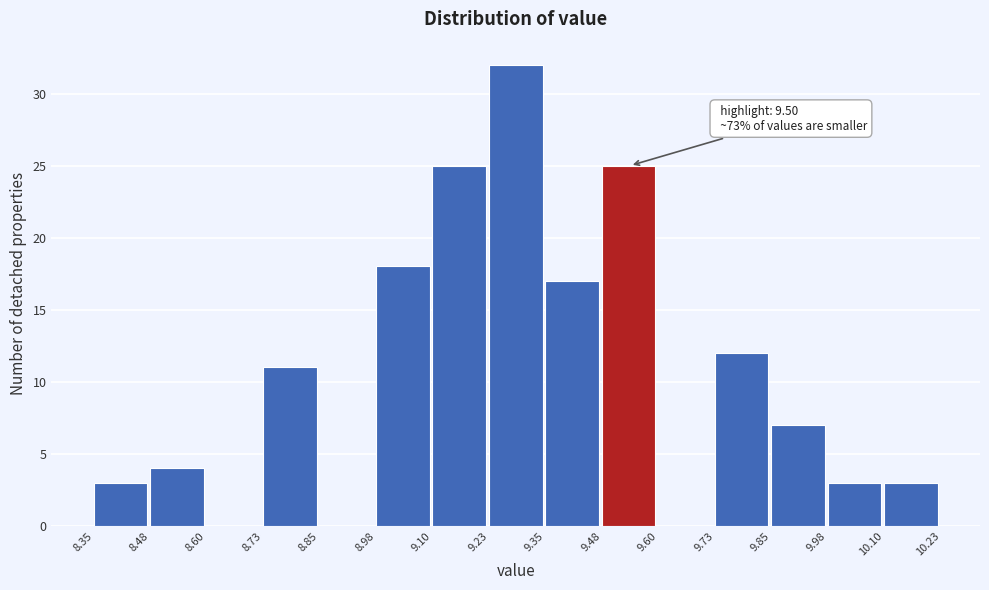

Over which range of the x-axis is the bar tallest?

9.23 to 9.35